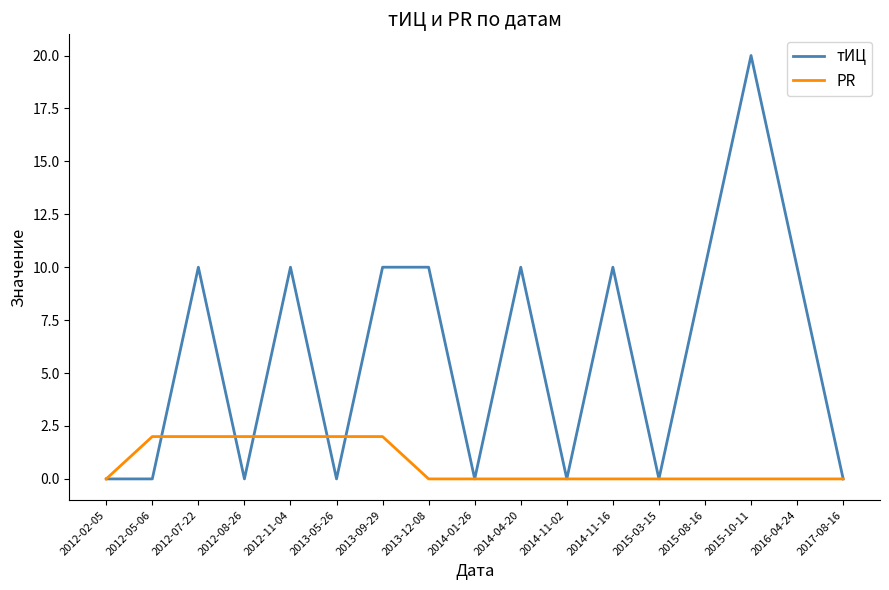

True or false: PR has a value of -1 at 2015-03-15.

False